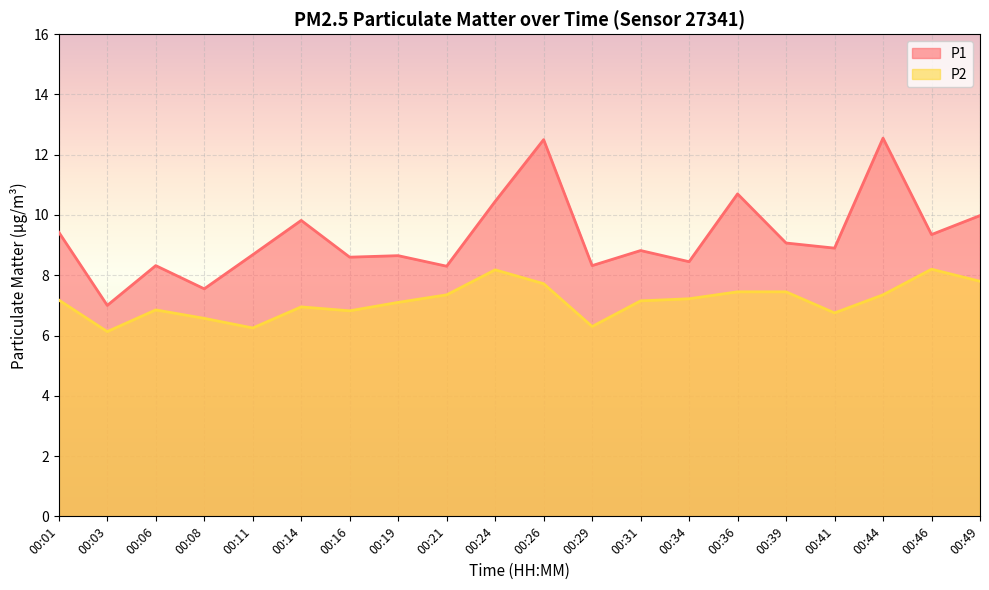

At which category is the sum across all series the highest?

00:26